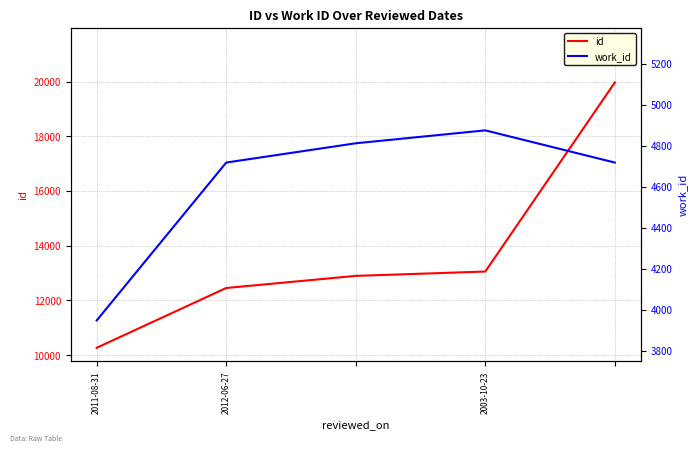

Is it true that id equals 6824 at 2012-06-27?

False